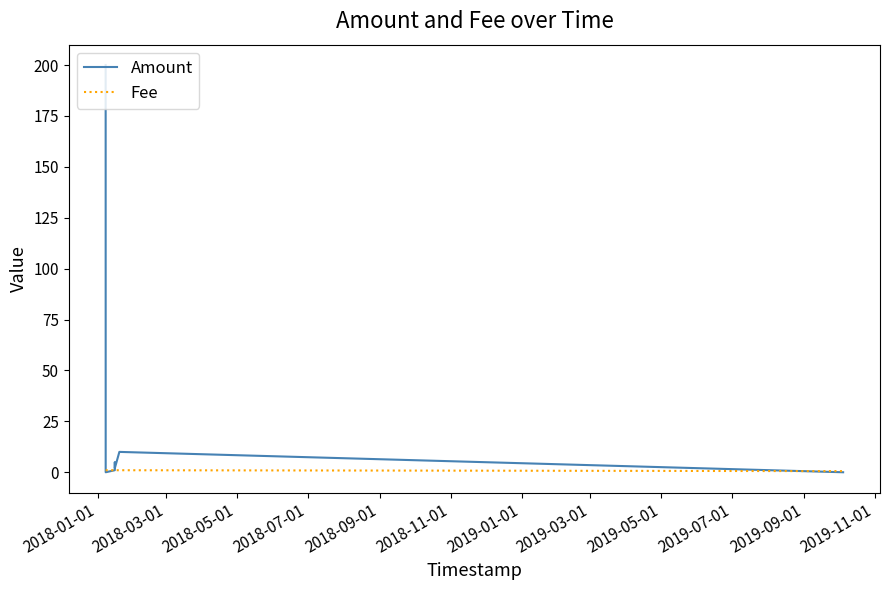

List the series in order of their overall mean, lowest first.

Fee, Amount